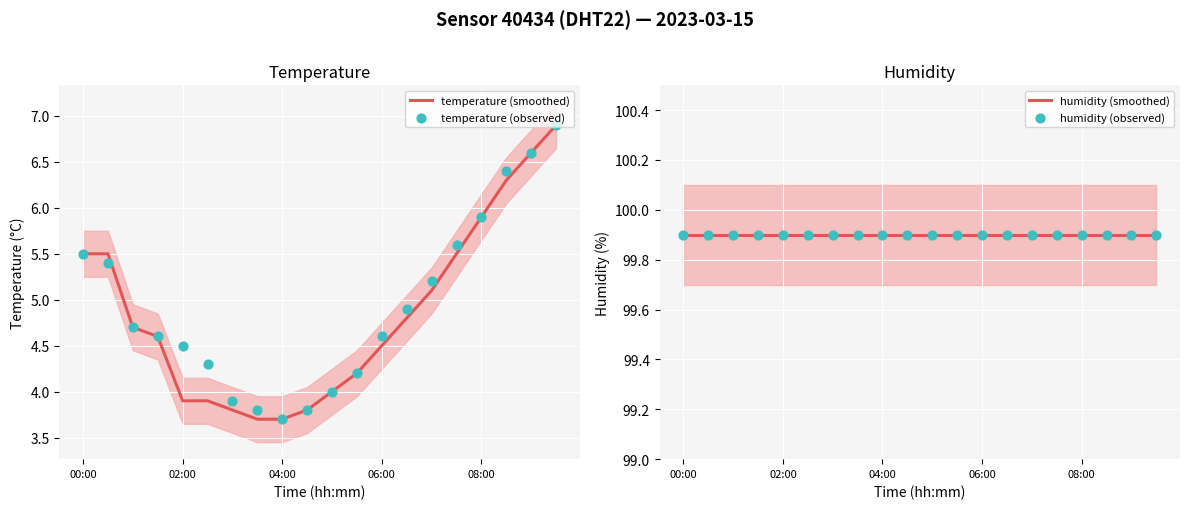

Which series contains the lowest Y value?

temperature (smoothed)